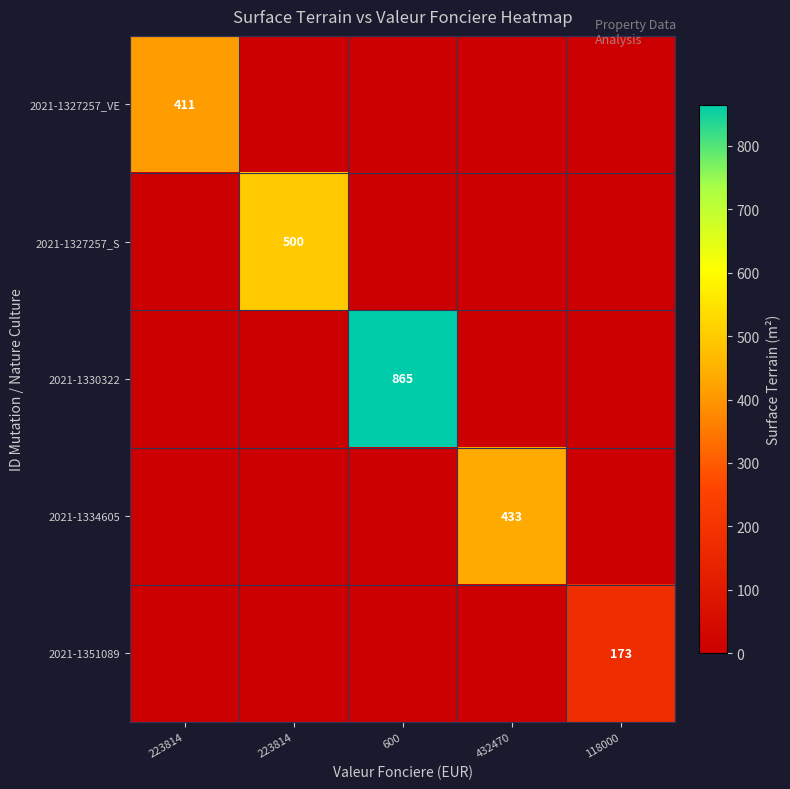

Is the value of 2021-1327257_VE at 432470 greater than the value of 2021-1327257_S at 223814?

No